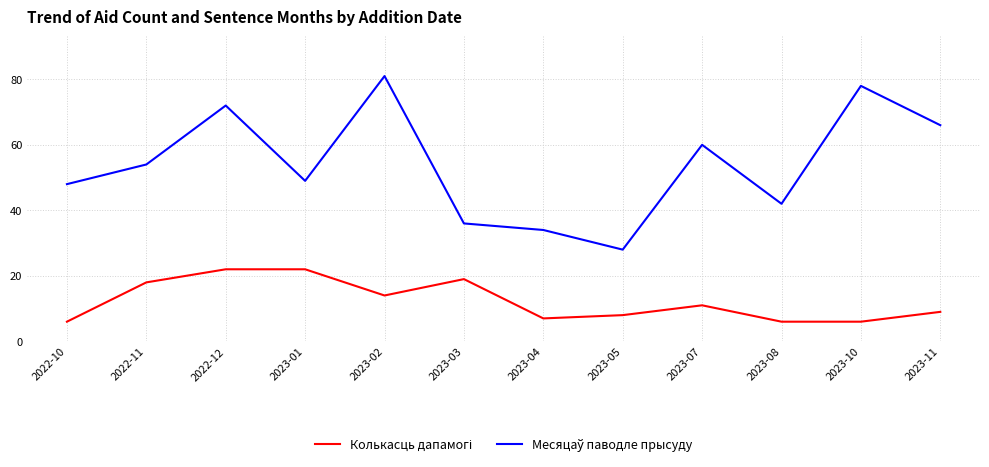

What is the greatest value displayed?

81